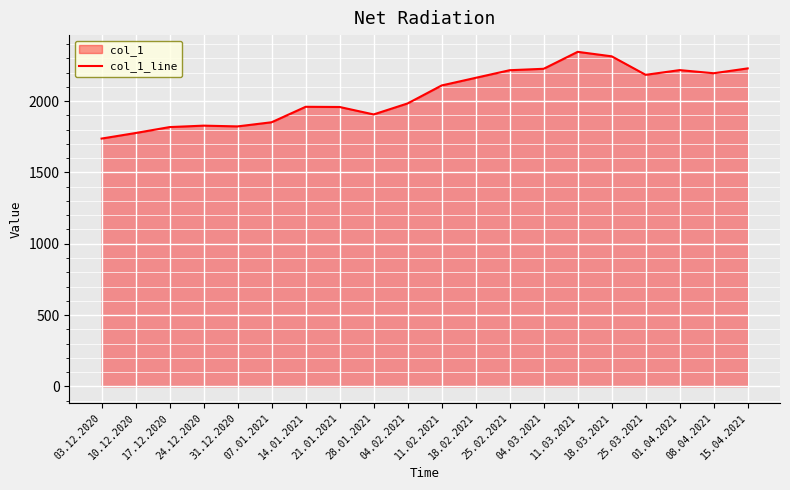

What is the sum of all values?

40843.6